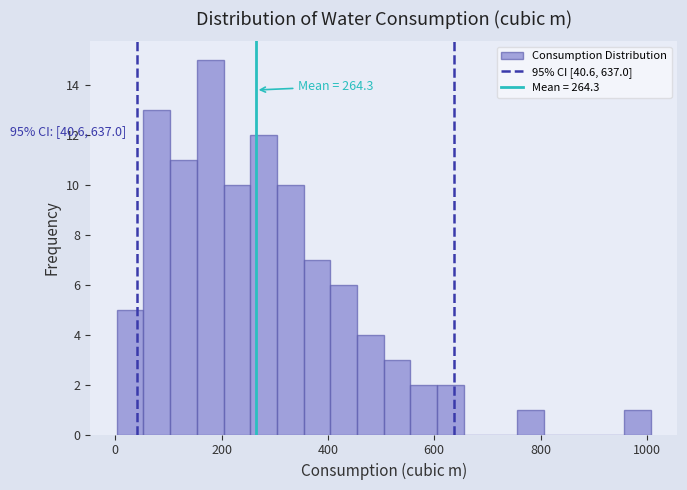

Read against the x-axis, roughly where is the centre of the tallest bar?

180